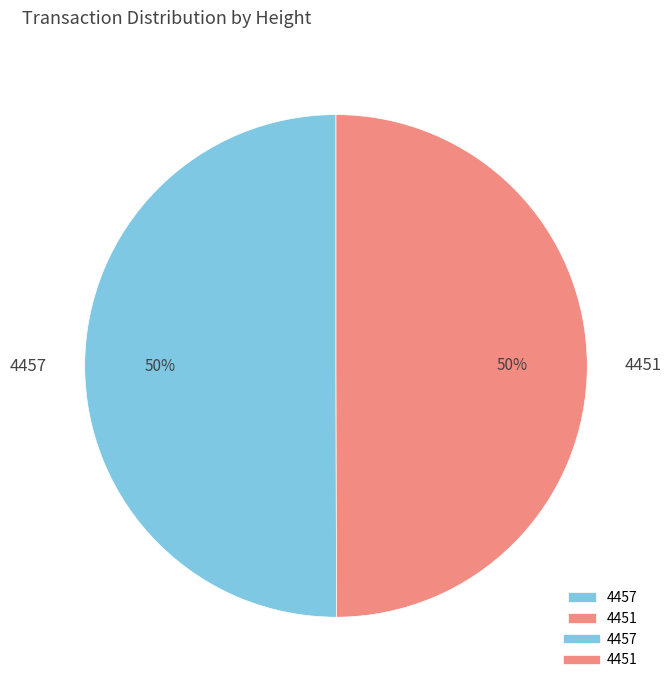

Combined, do 4451 and 4457 account for over 50%?

Yes